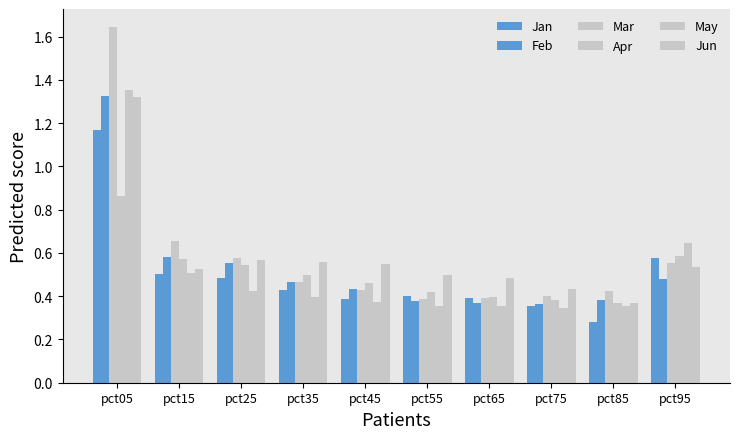

What is the maximum value for Jan?

1.2